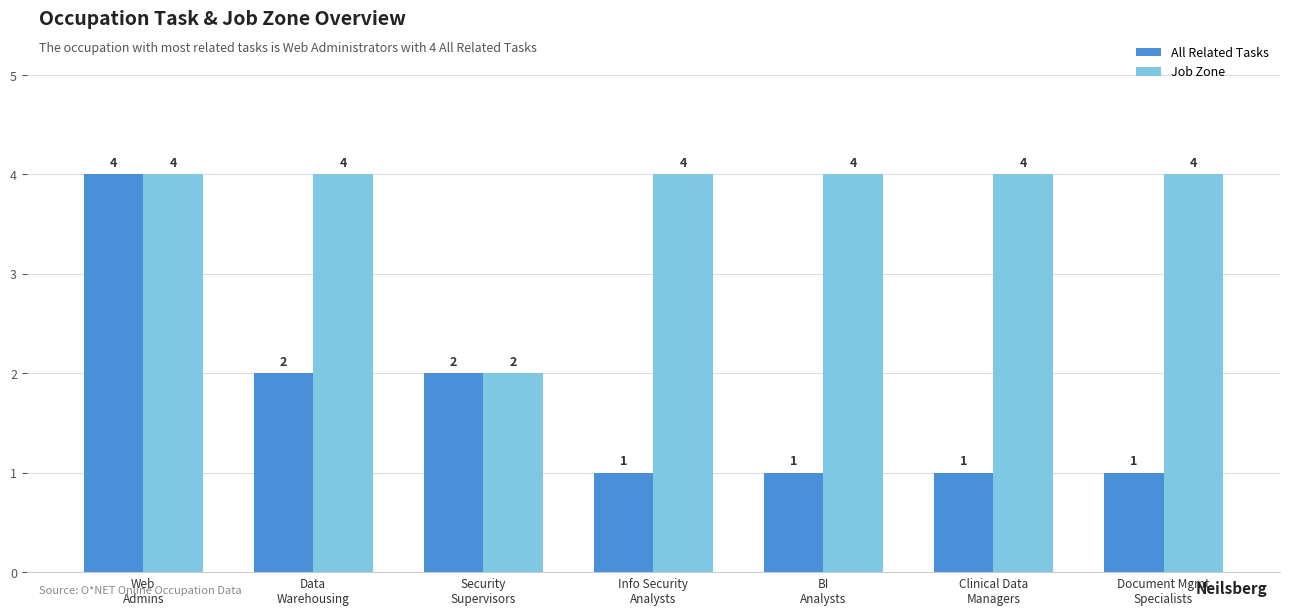

Rank the series by their average value, from lowest to highest.

All Related Tasks, Job Zone